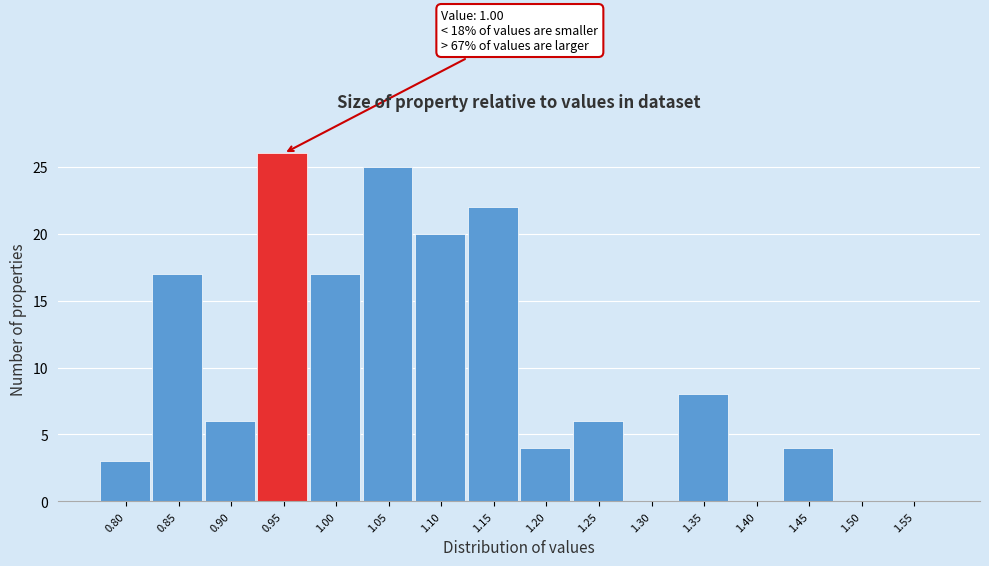

Reading right to left, extract all data points from this chart.

1.55=0	1.50=0	1.45=4	1.40=0	1.35=8	1.30=0	1.25=6	1.20=4	1.15=22	1.10=20	1.05=25	1.00=17	0.95=26	0.90=6	0.85=17	0.80=3